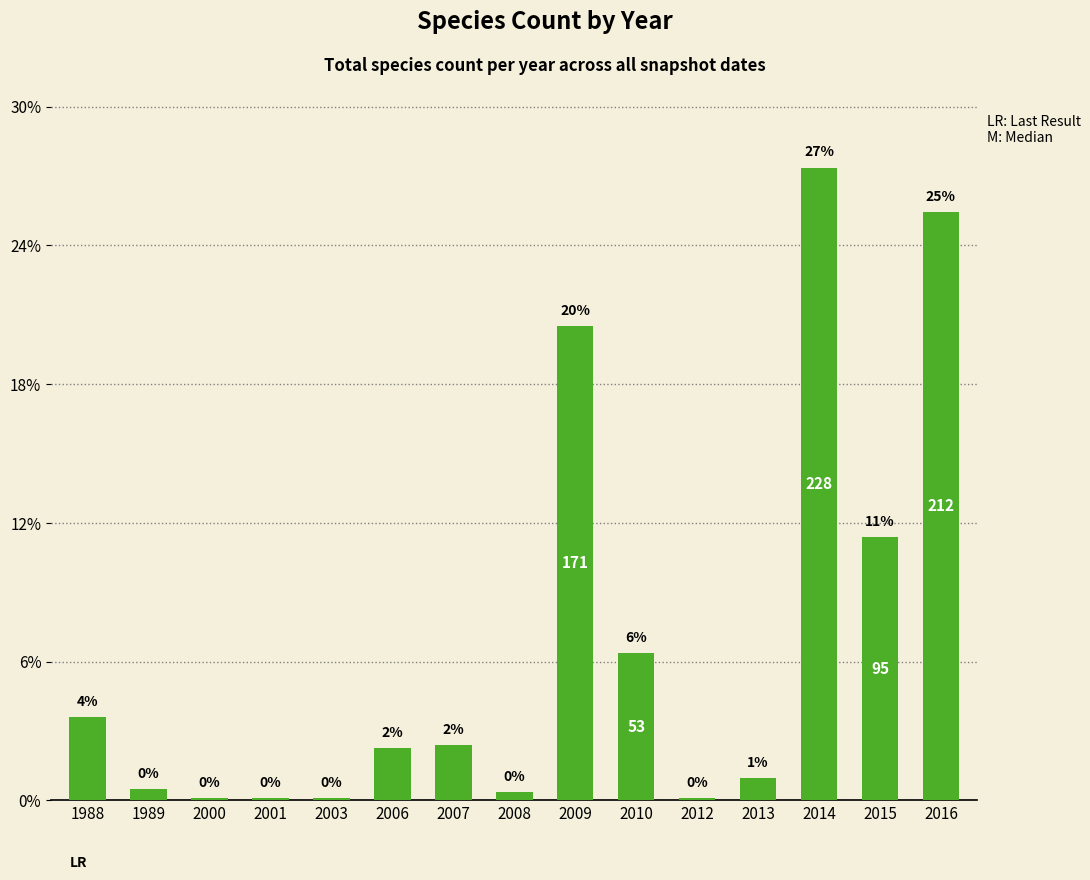

What is the value of the 13th bar from the left?

228